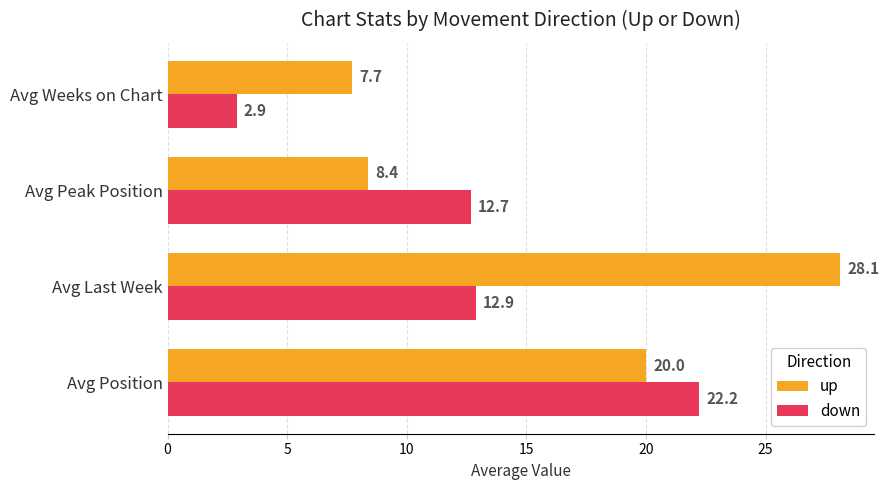

The down series shows 32.1 at Avg Position. True or false?

False